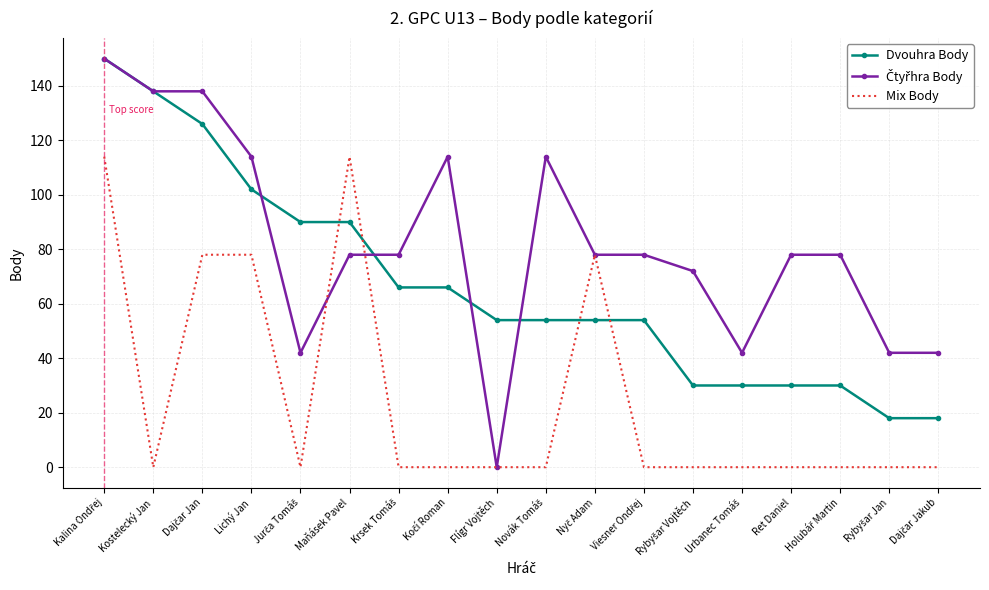

What is the spread (max minus min) of values at Kostelecký Jan?

138